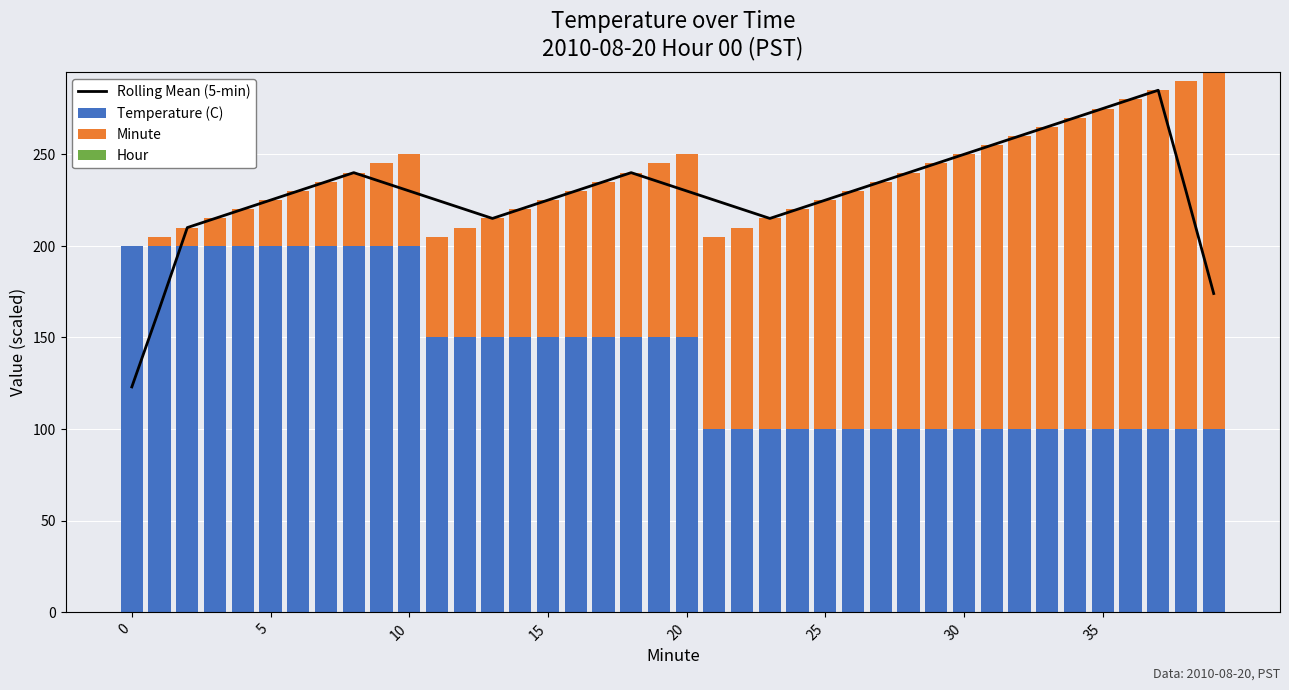

What is the sum of all Temperature (C) values?

5600.0